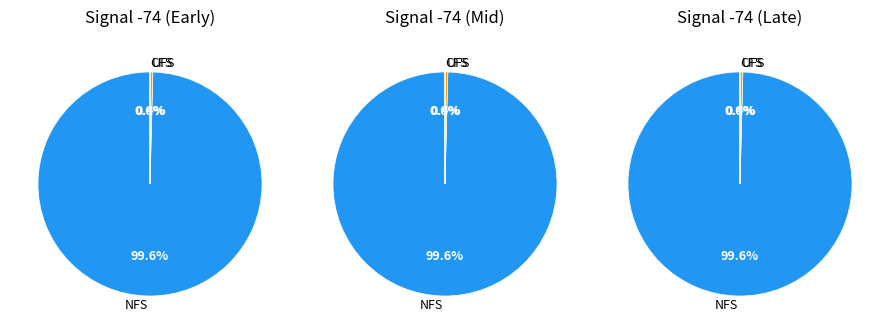

Combined, do 24 and 1 account for over 50%?

No